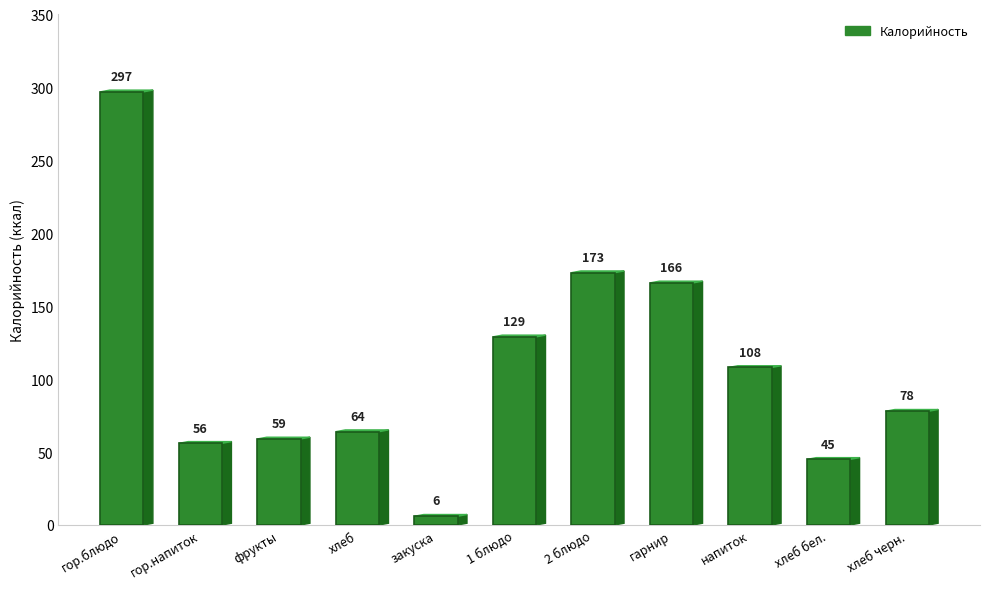

Are the bars grouped side by side (vs. stacked)?

No